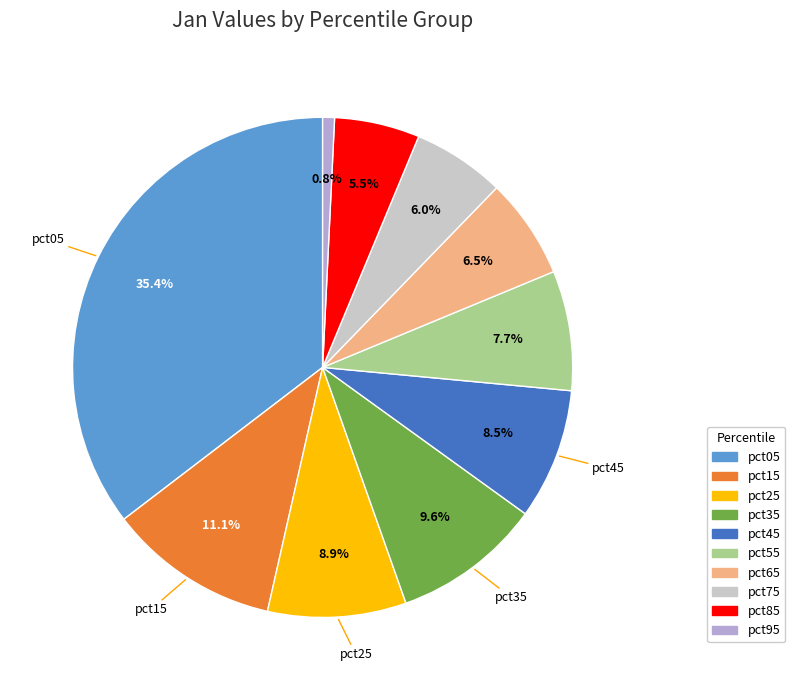

Which slice is the smallest?

pct95